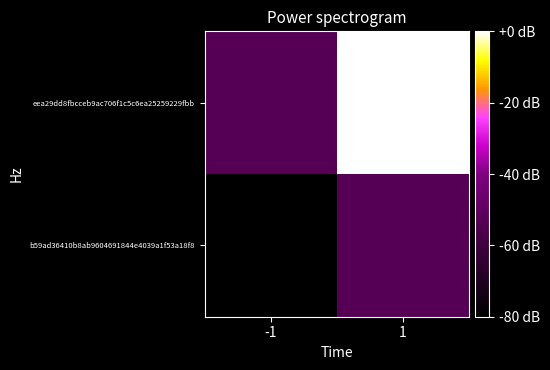

Which series has the largest total across all categories?

eea29dd8fbcceb9ac706f1c5c6ea25259229fbb